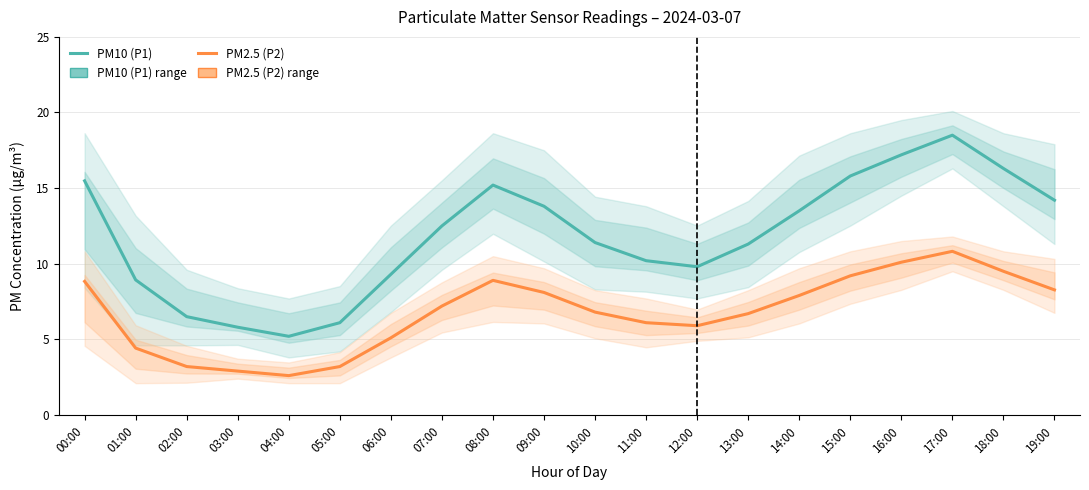

What is the lowest value of the PM2.5 (P2) series?

2.6